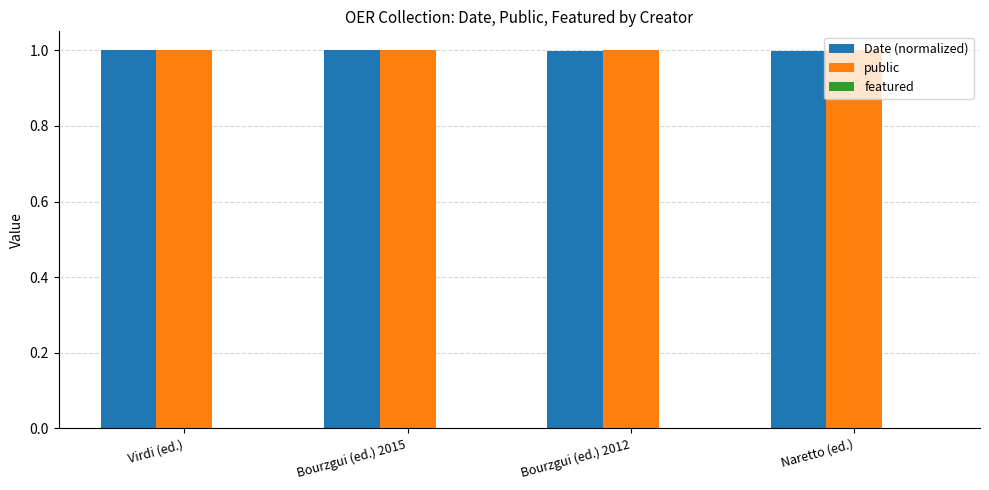

The value of Date (normalized) at Bourzgui (ed.) 2012 is 1.0. True or false?

True